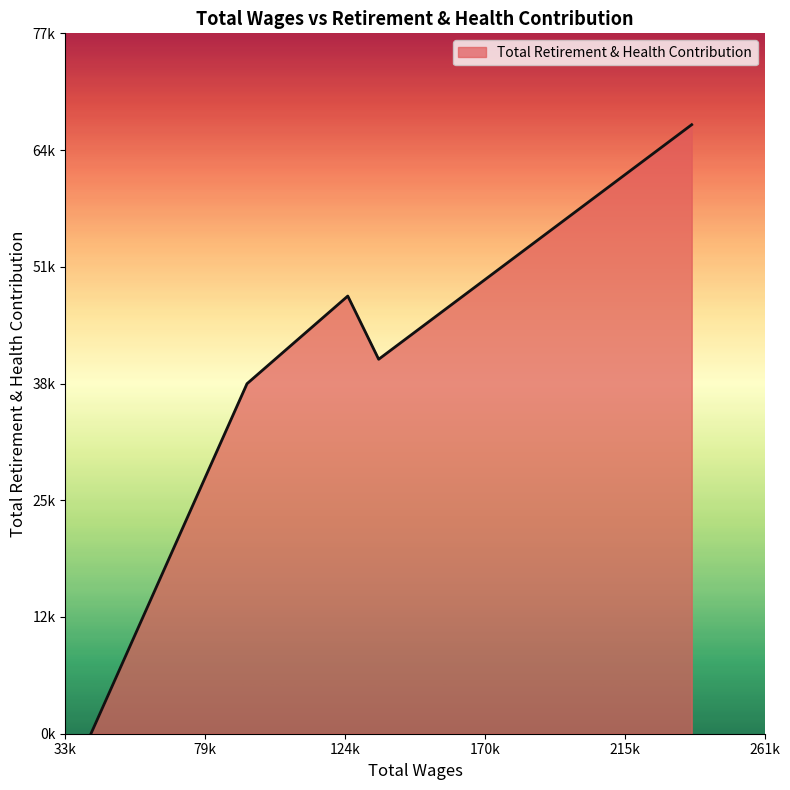

What is the greatest value displayed?

67079